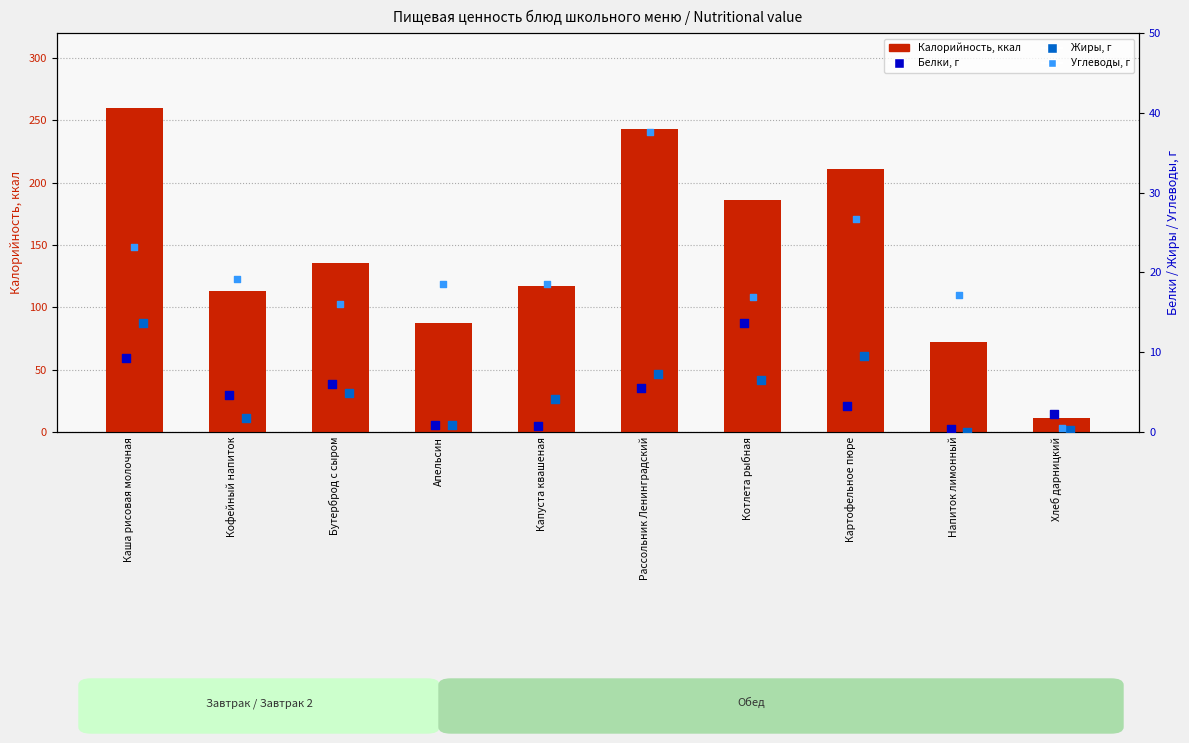

Is the value of Углеводы (г) at Бутерброд с сыром greater than the value of Калорийность (ккал) at Капуста квашеная?

No